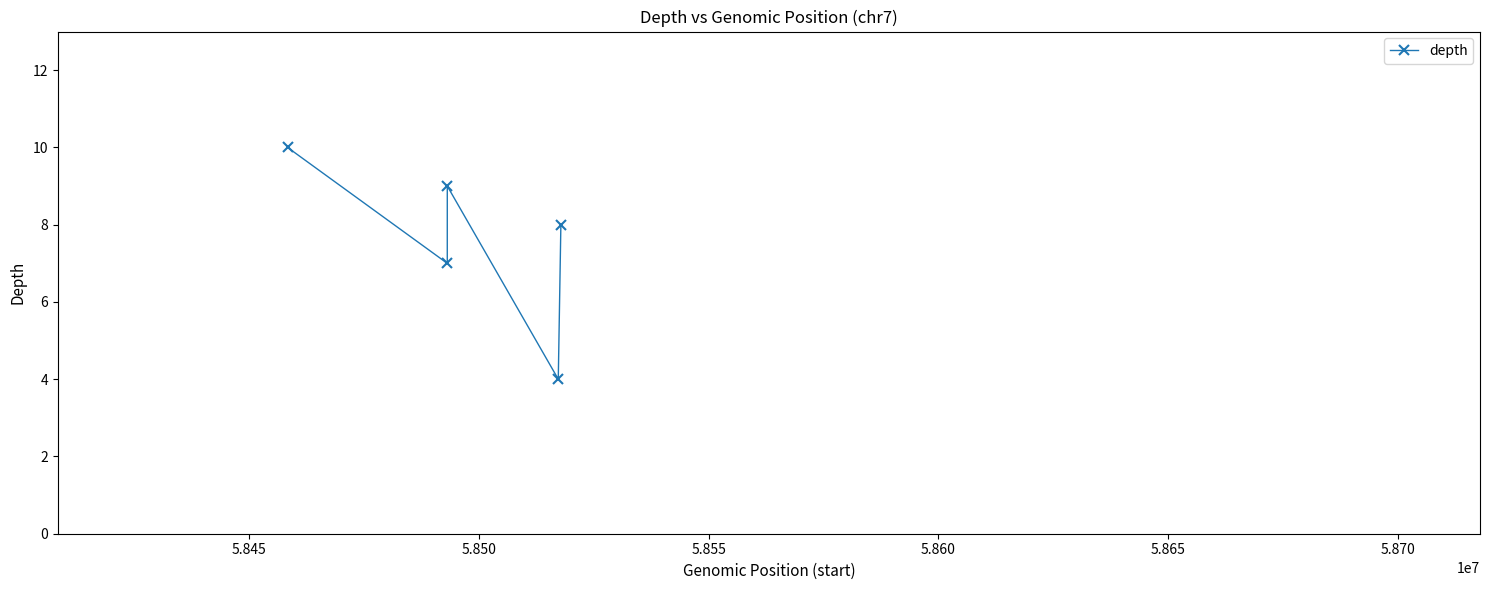

True or false: there are more than 2 points higher than both neighbors.

False